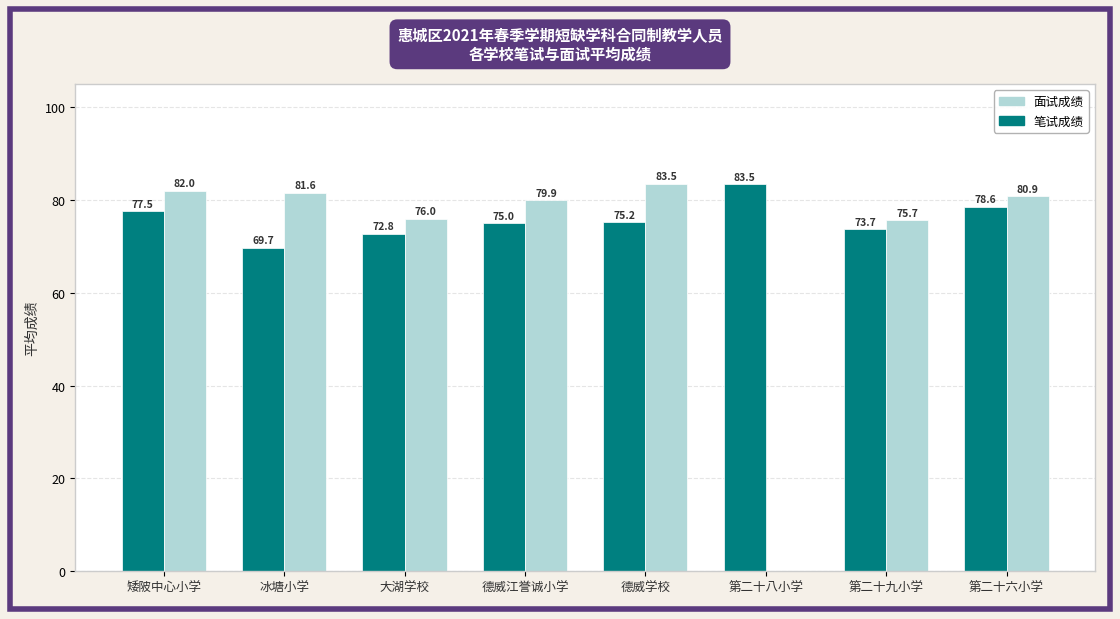

What is the total value across all series at 冰塘小学?

151.3